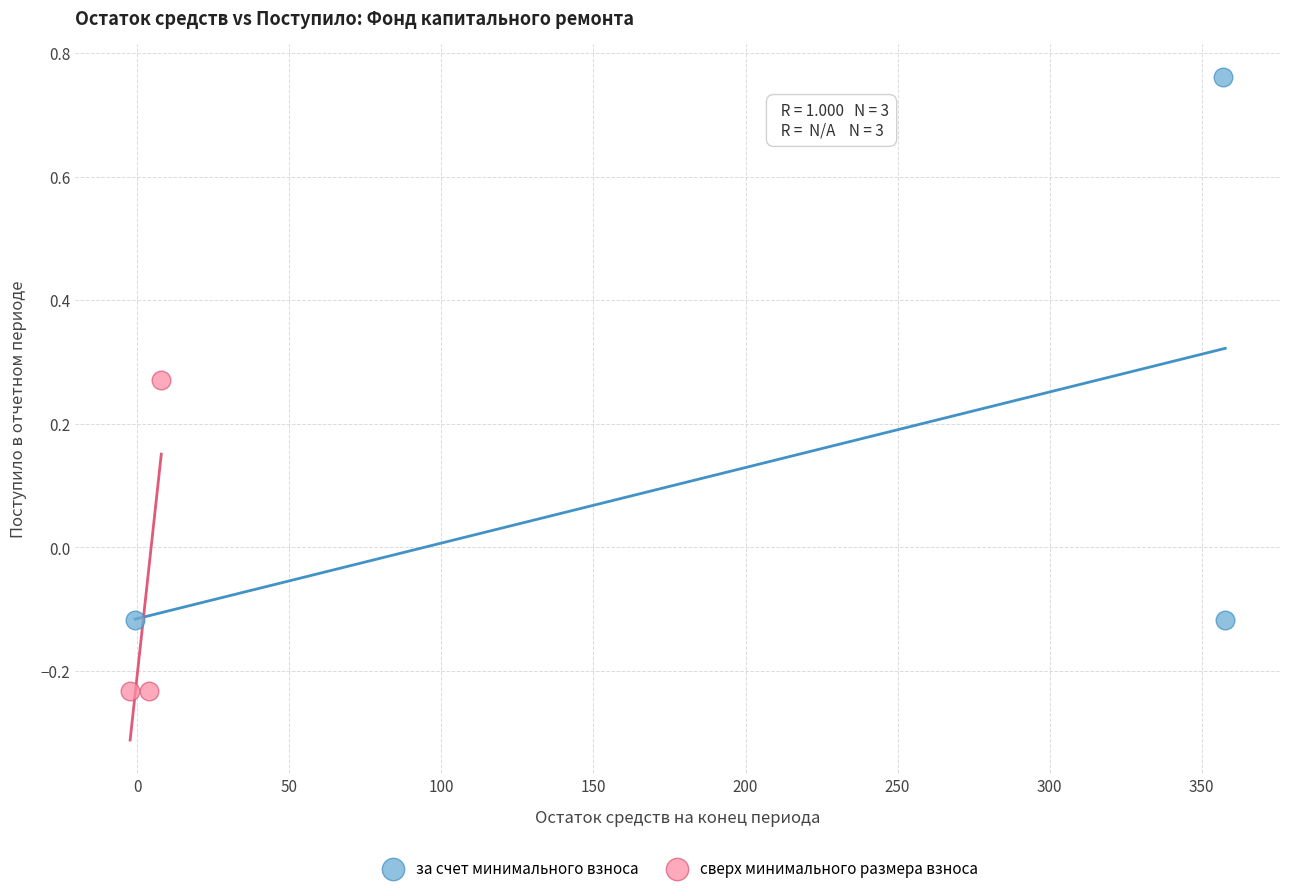

Which series has the widest spread of Y values?

за счет минимального взноса